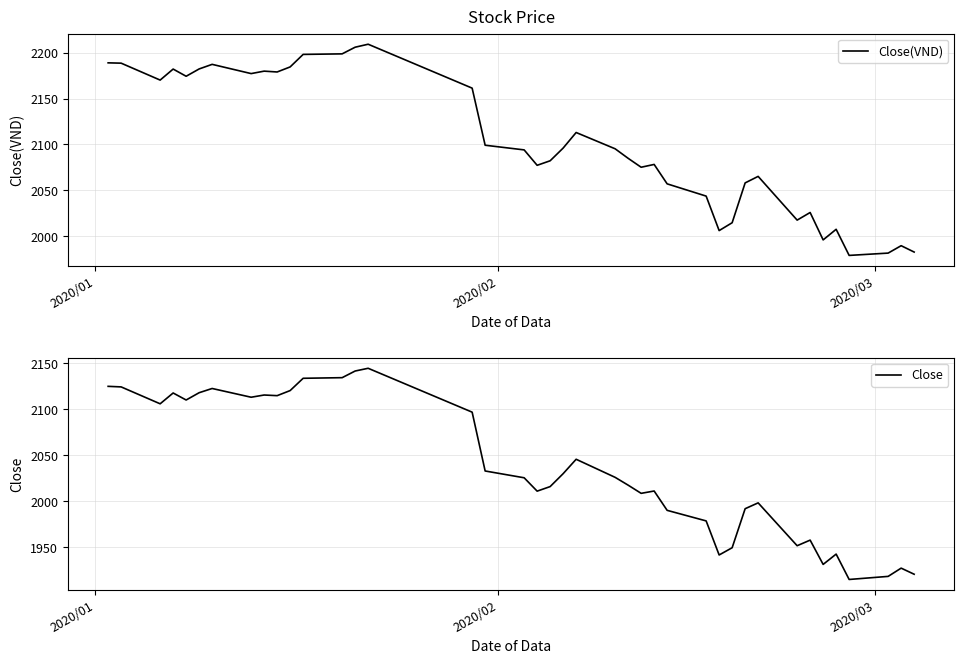

What is the minimum value for Close(VND)?

1979.1